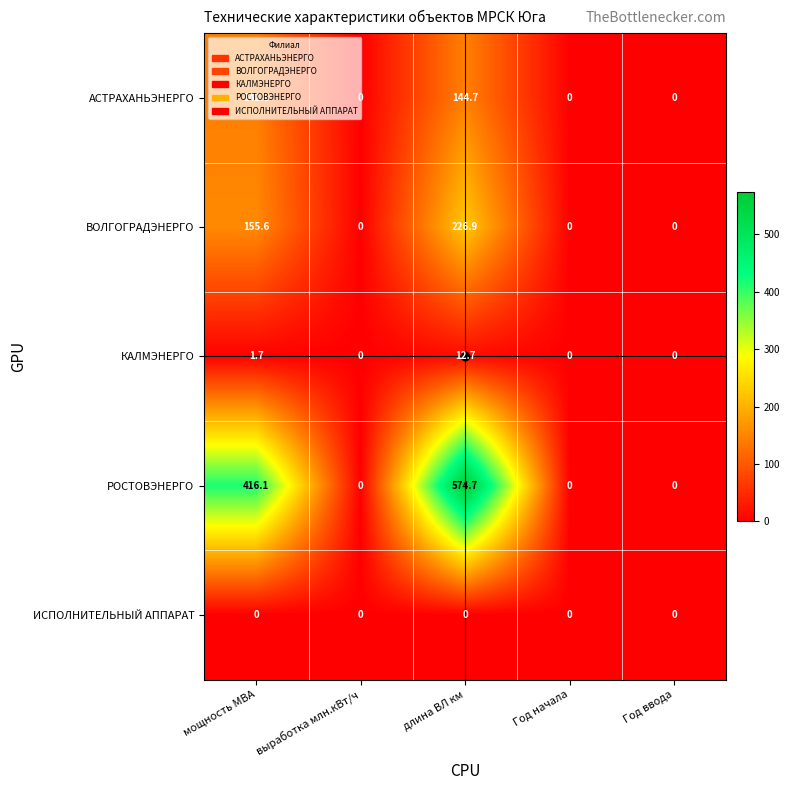

The value of ВОЛГОГРАДЭНЕРГО at выработка млн.кВт/ч is 0.0. True or false?

True